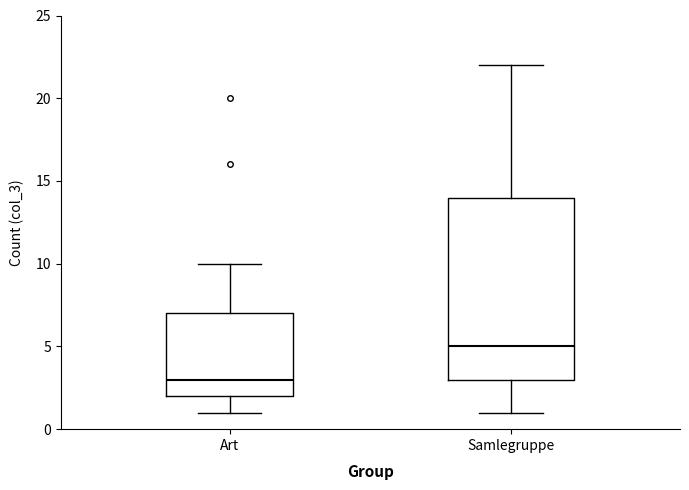

Which box's median line is the lowest?

Art